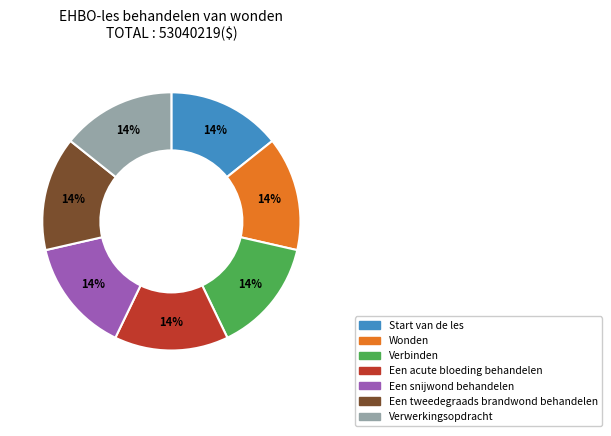

What is the ratio of the value at Wonden to the value at Een snijwond behandelen?

1.0